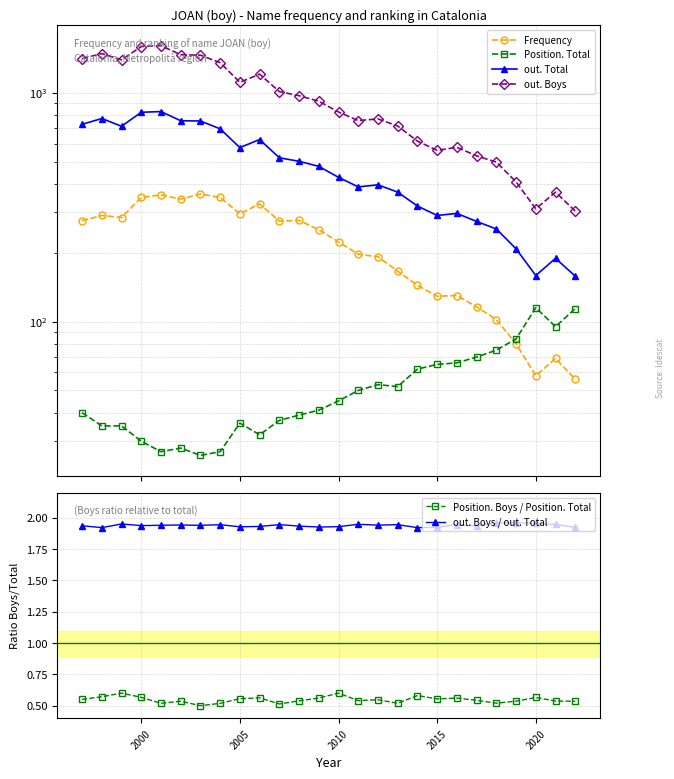

True or false: Position. Boys / Position. Total has a value of 0.3 at 2010.

False